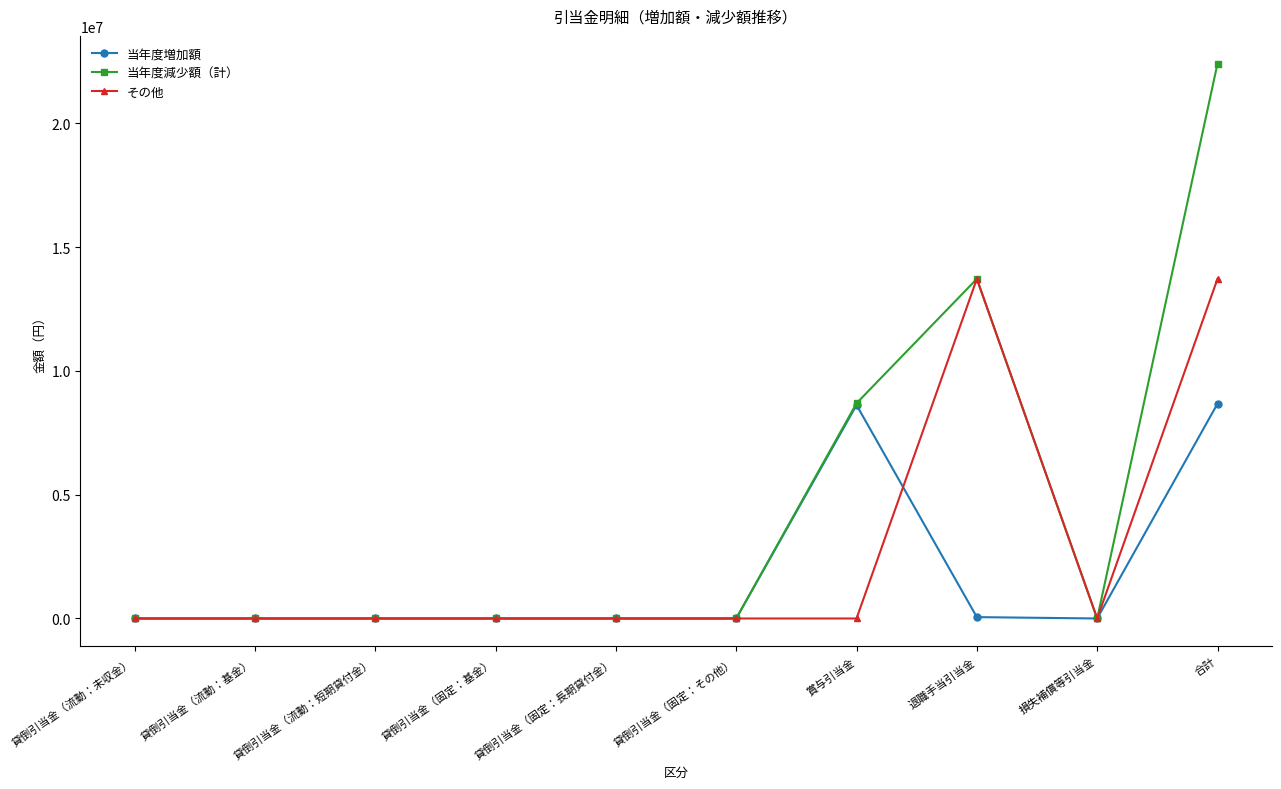

Between 貸倒引当金（流動：未収金） and 合計, which series saw the biggest shift?

当年度減少額（計）